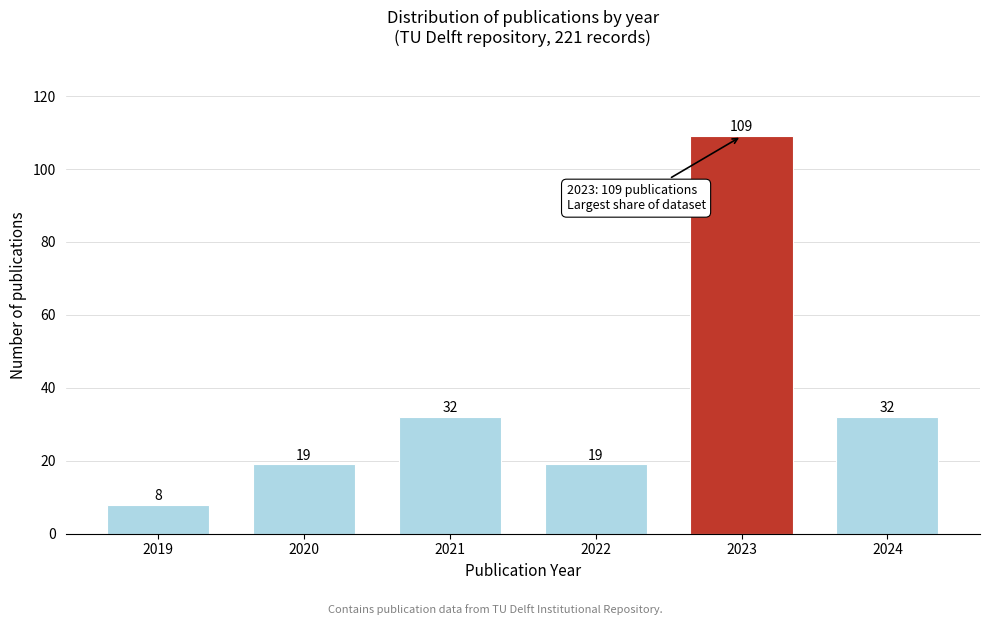

Reading right to left, transcribe all the data shown in this chart.

2024=32	2023=109	2022=19	2021=32	2020=19	2019=8